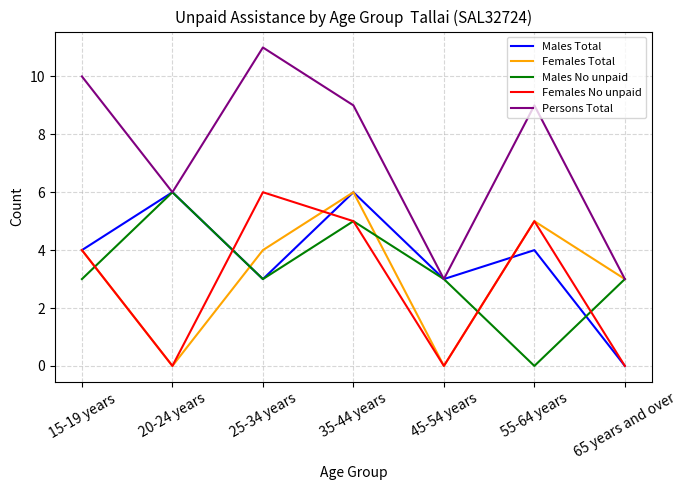

What position from the left is 65 years and over?

7